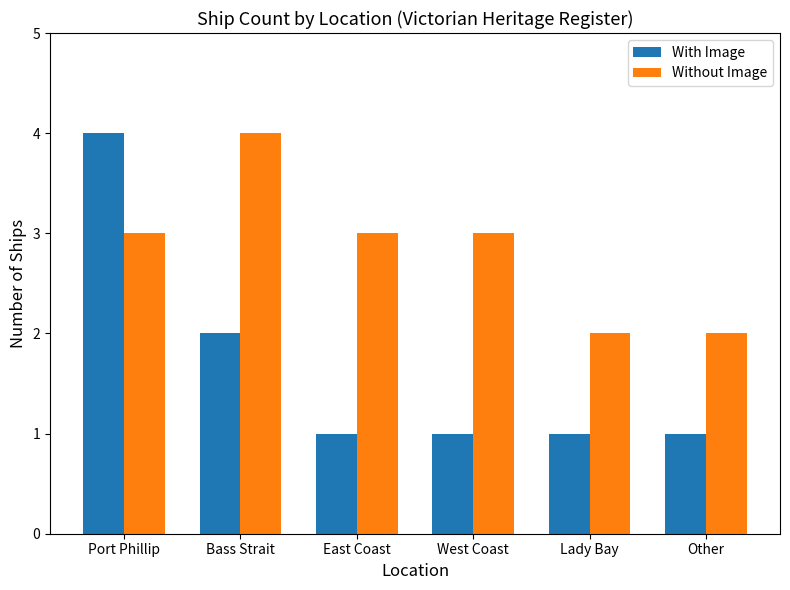

What are all the series names shown in the legend?

With Image, Without Image